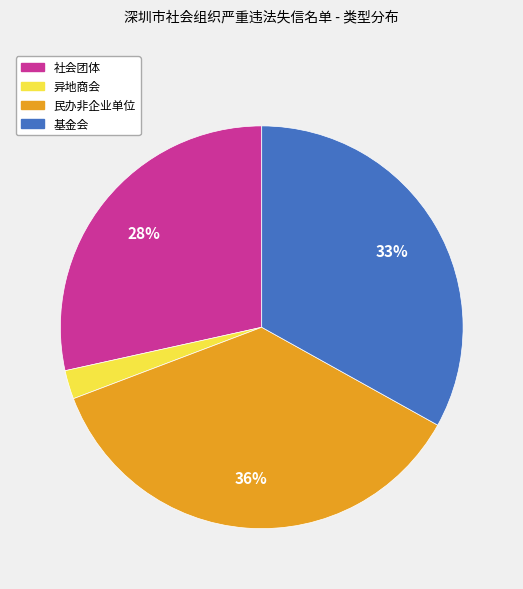

Combined, do 基金会 and 异地商会 account for over 50%?

No